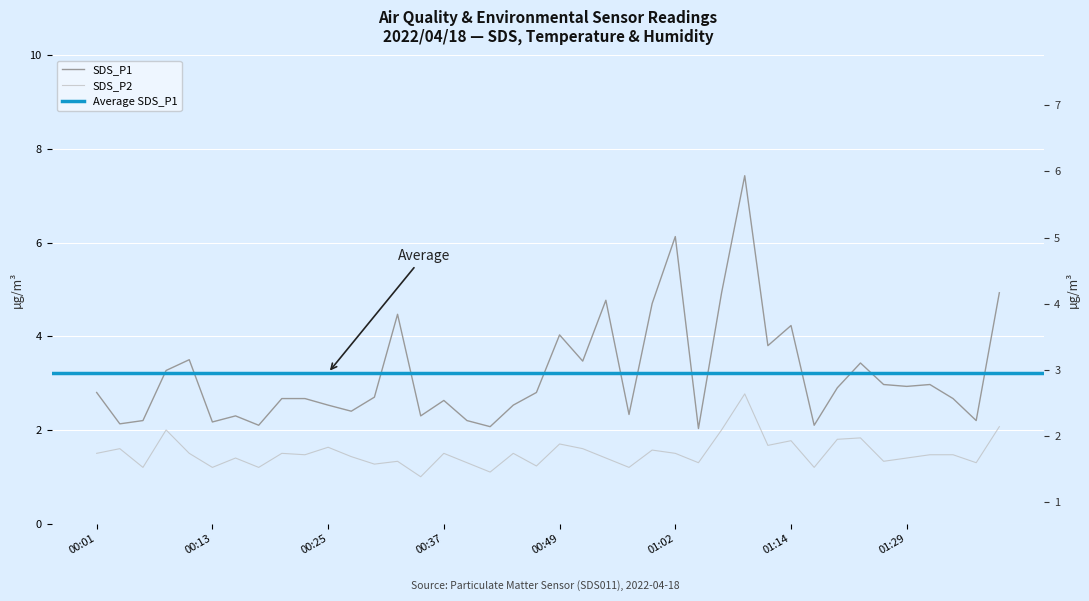

List the series in order of their peak value, lowest first.

SDS_P2, SDS_P1